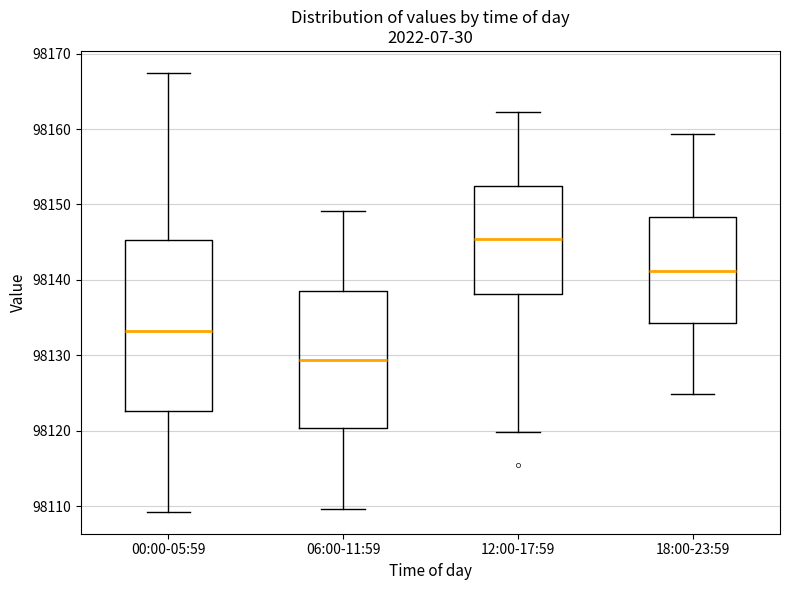

Reading left to right, read every box against the y-axis: the position of its median line, the range the box covers, and the ends of its whiskers. The values are not printed on the chart, so give them approximately, as read against the axis.

00:00-05:59: median 98133, box 98123 to 98145, whiskers 98109 to 98167
06:00-11:59: median 98129, box 98120 to 98139, whiskers 98110 to 98149
12:00-17:59: median 98145, box 98138 to 98152, whiskers 98120 to 98162
18:00-23:59: median 98141, box 98134 to 98148, whiskers 98125 to 98159